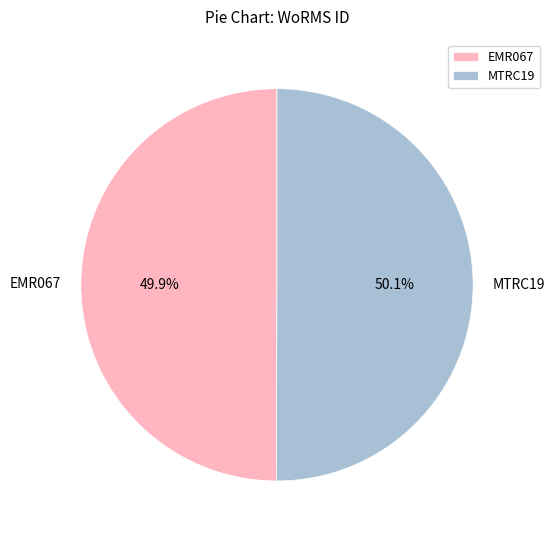

Is the sum of EMR067 and MTRC19 greater than half?

Yes